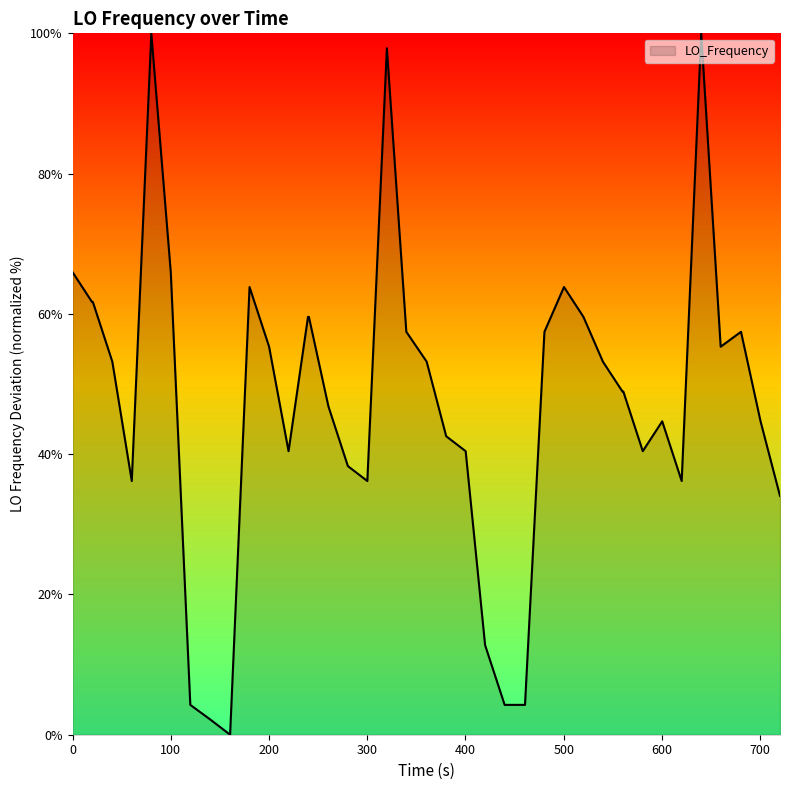

What is the difference between the maximum and minimum values?

100.0